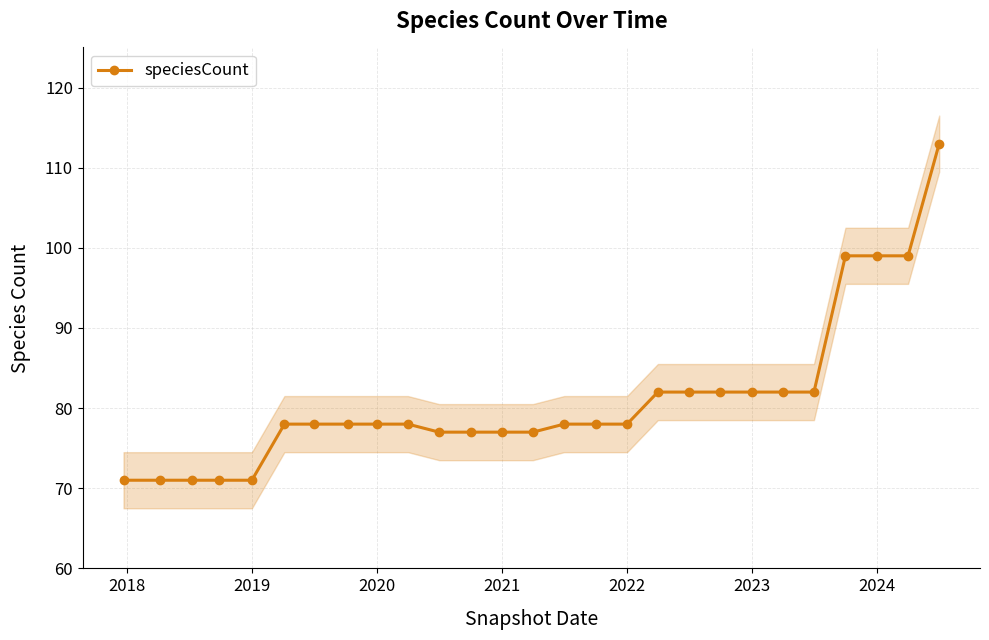

What is the maximum value for speciesCount?

113